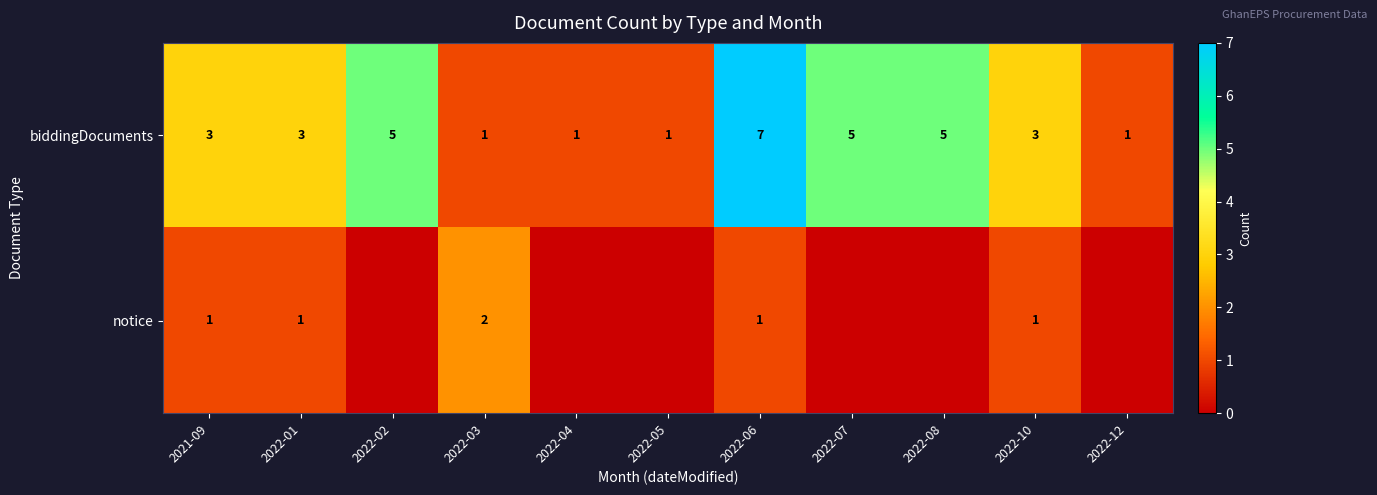

What is the total value across all series at 2022-02?

5